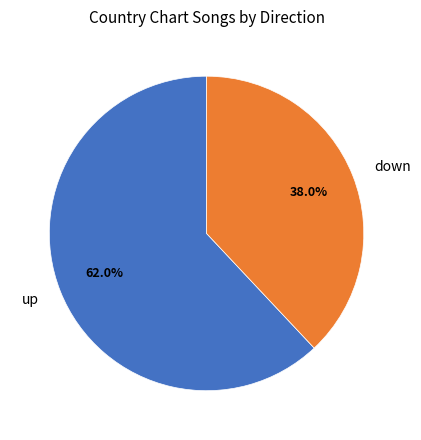

Which category has the biggest portion of the pie?

up